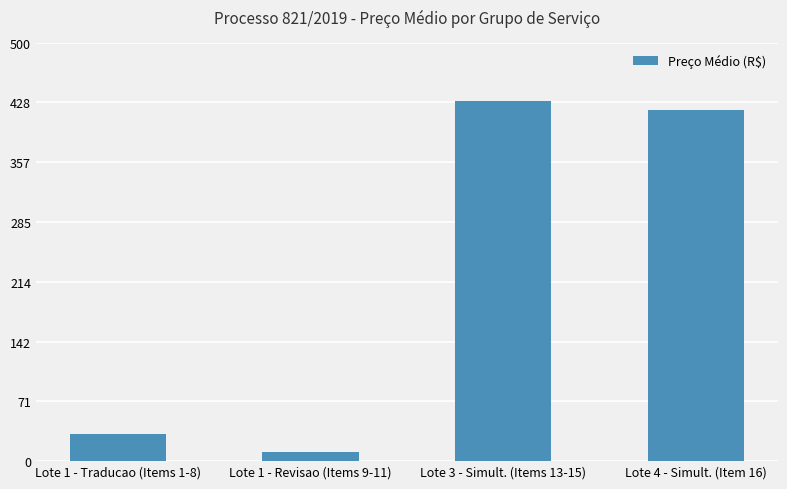

At which category does the chart reach its peak across all series?

Lote 3 - Simult. (Items 13-15)